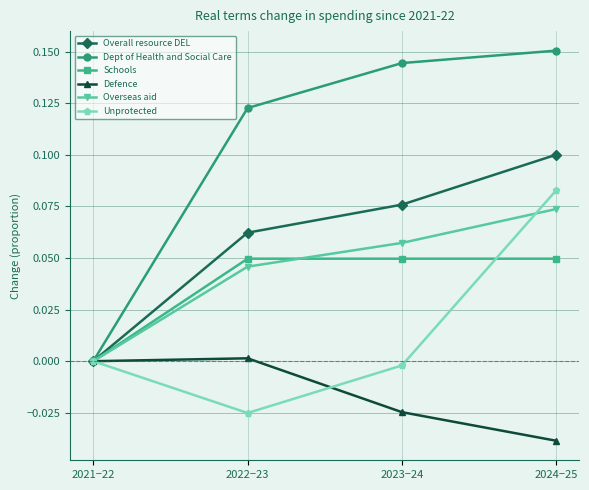

List the series in order of their peak value, lowest first.

Defence, Schools, Overseas aid, Unprotected, Overall resource DEL, Dept of Health and Social Care